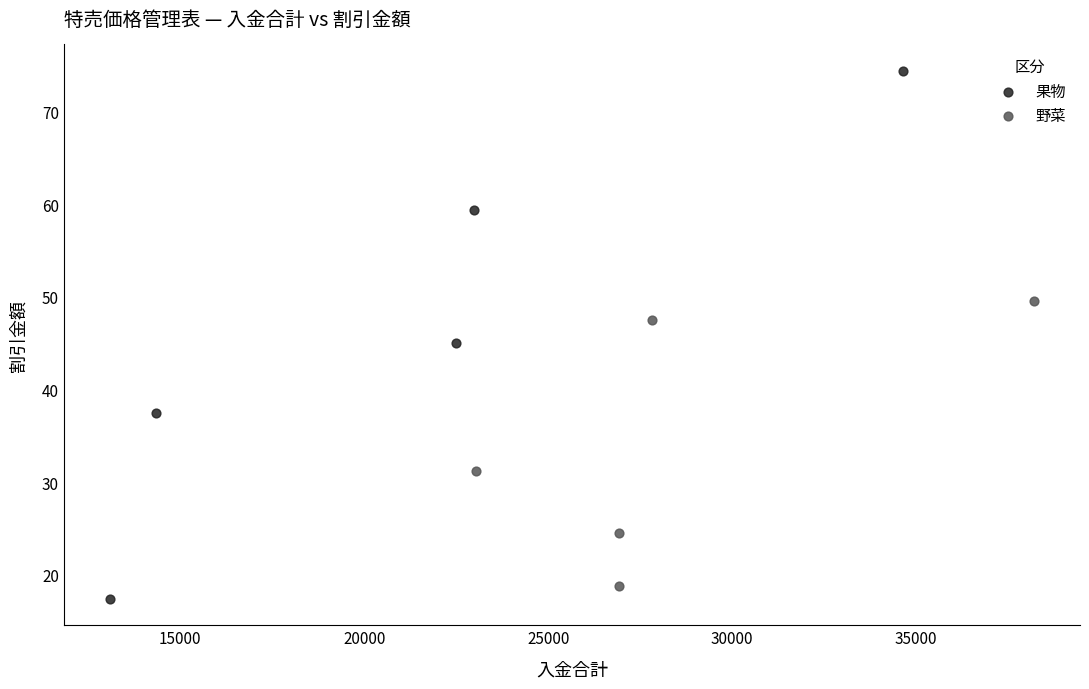

Which series contains the highest Y value?

果物